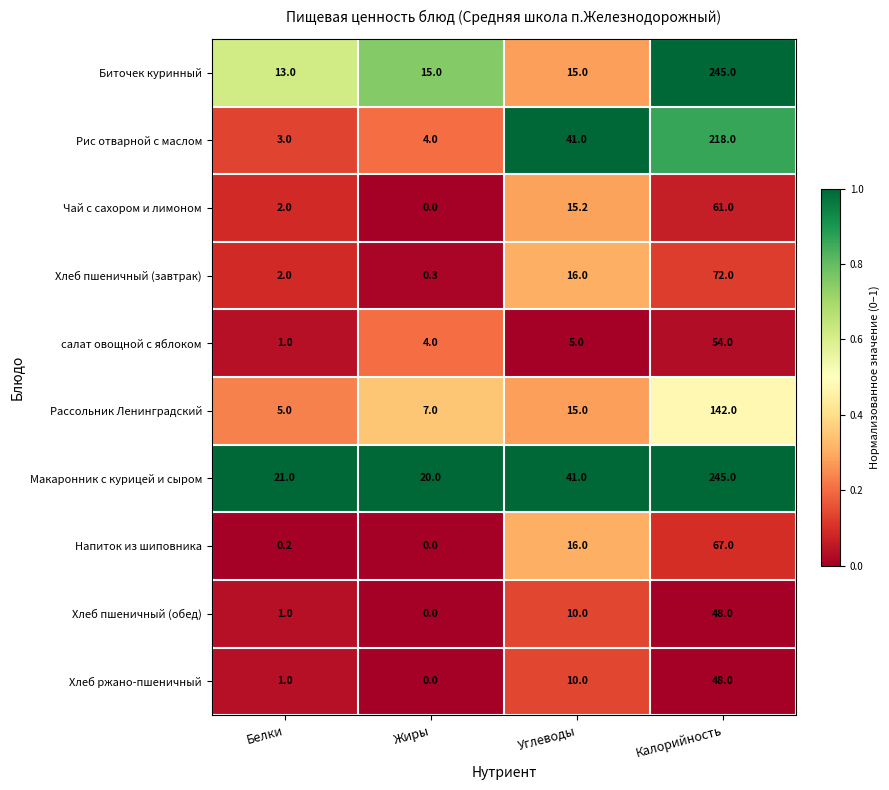

Where is Рис отварной с маслом nearest to the value 110?

Углеводы